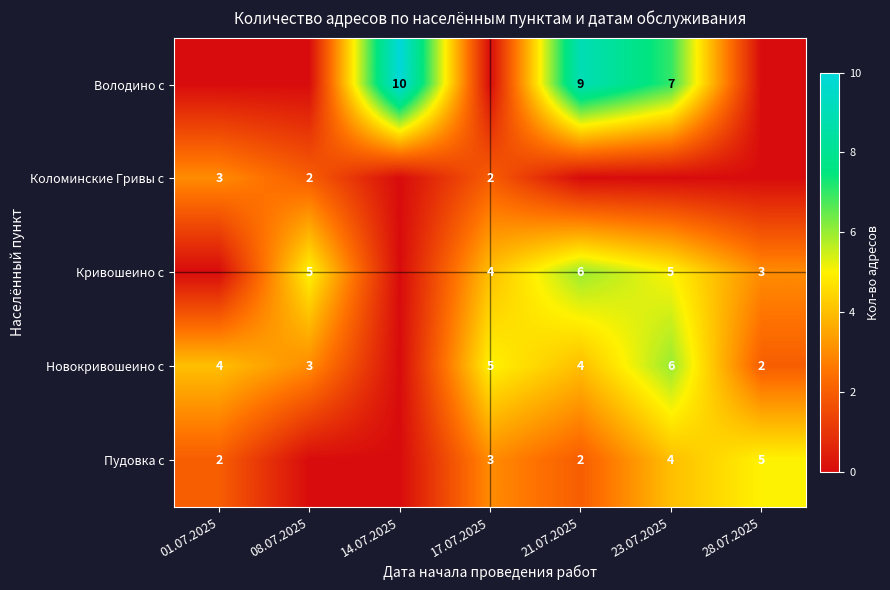

What is the difference between the Кривошеино с values at 28.07.2025 and 21.07.2025?

3